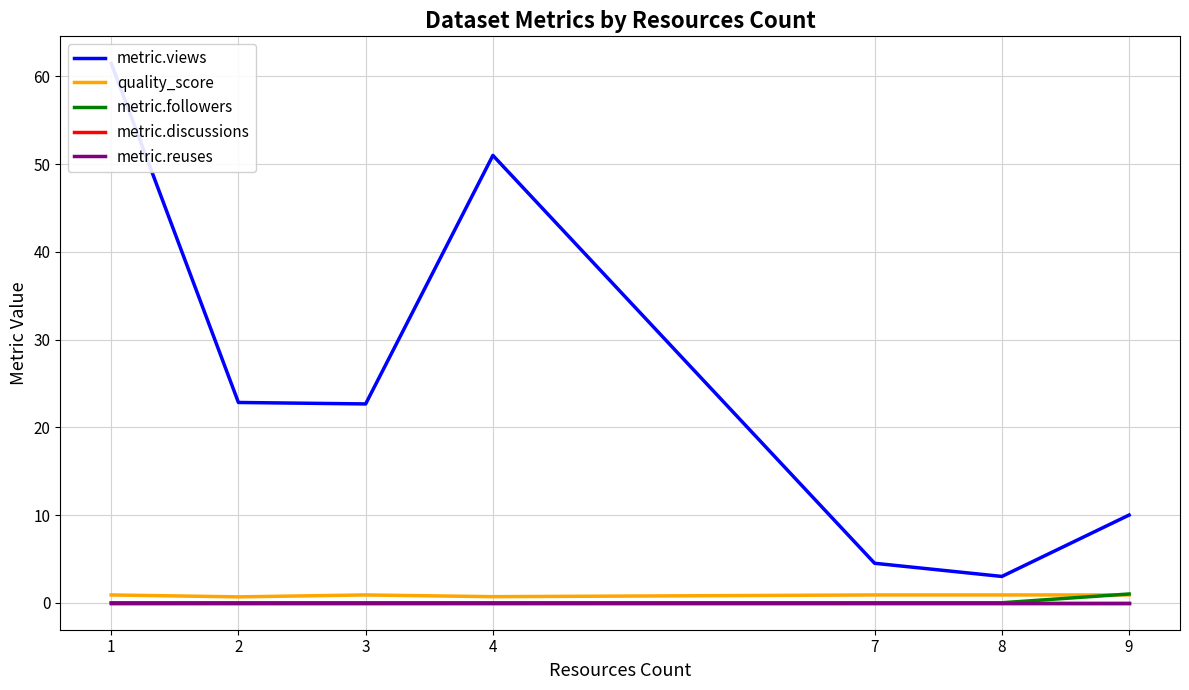

Where does the metric.views series first go above 22?

1